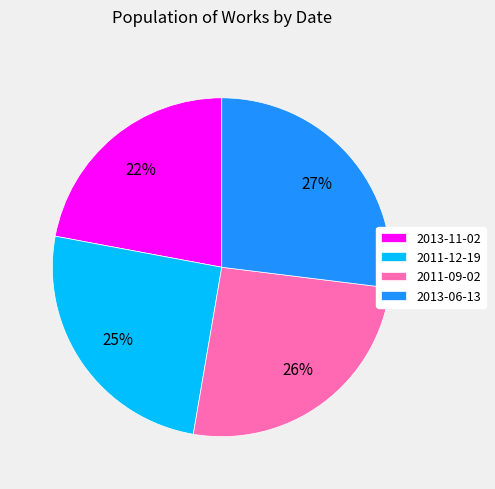

Which slice is the largest?

2013-06-13